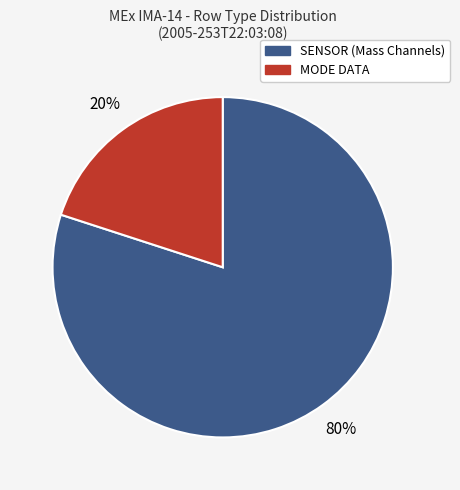

Is there any slice that represents more than half of the pie?

Yes